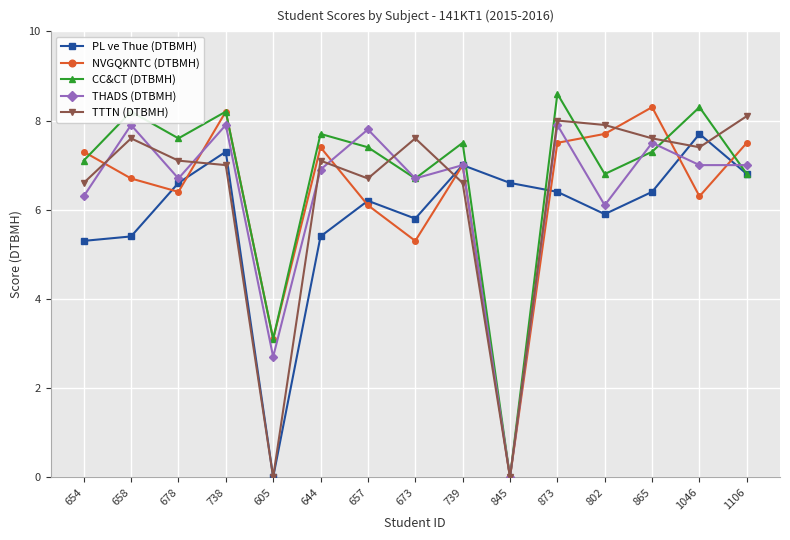

Read the THADS (DTBMH) value at 644.

6.9